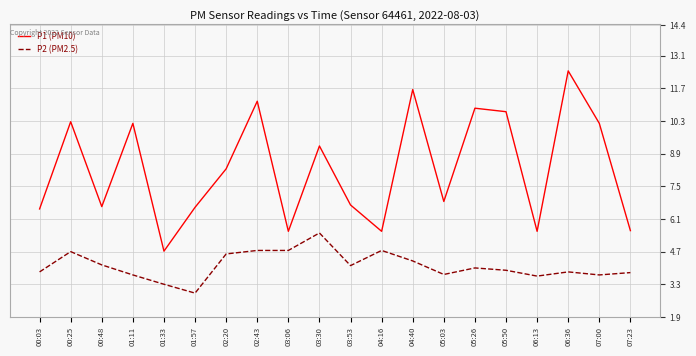

How many lines are shown in the chart?

2